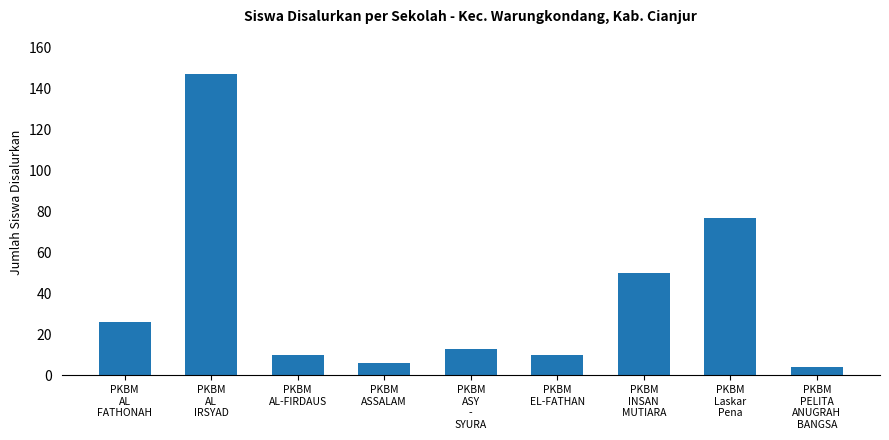

What is the value of the 8th bar from the left?

77